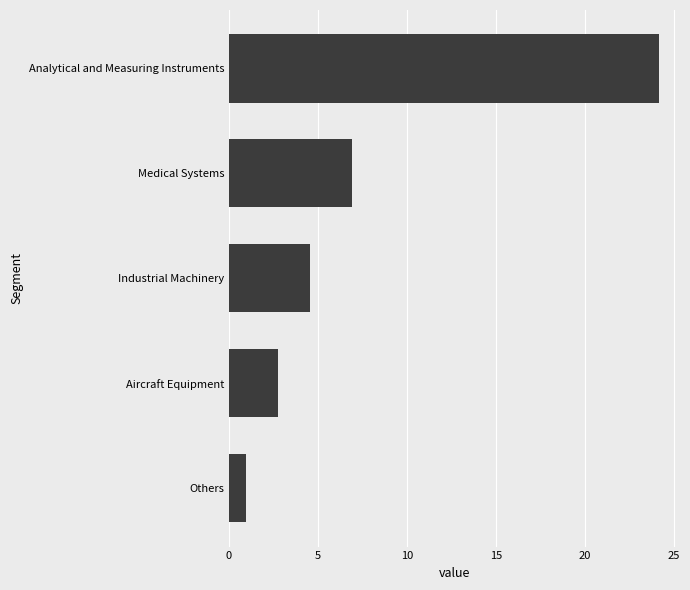

Read the value at Aircraft Equipment.

2.7